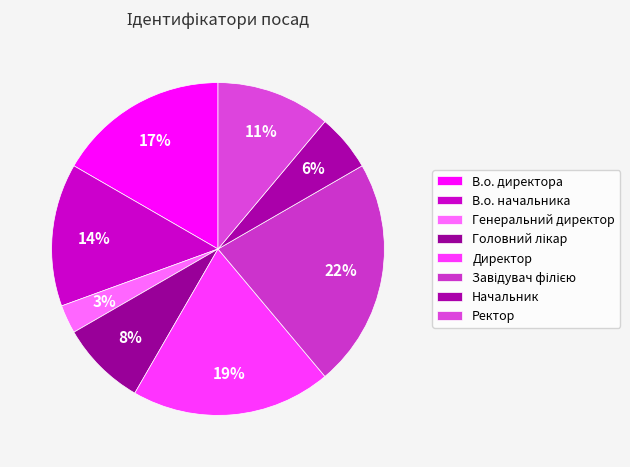

Is it true that Ректор is 24% of the pie?

False